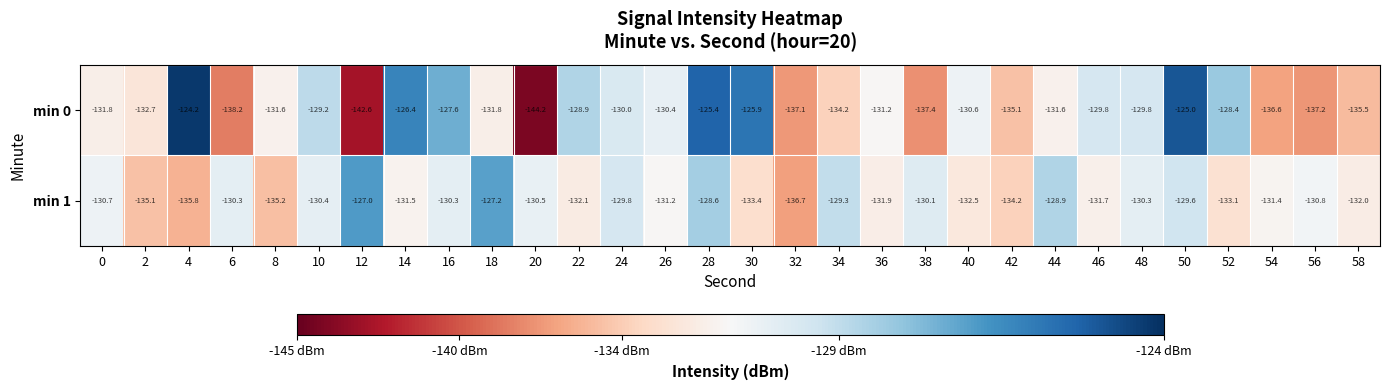

At which label does min 1 first exceed -130?

12